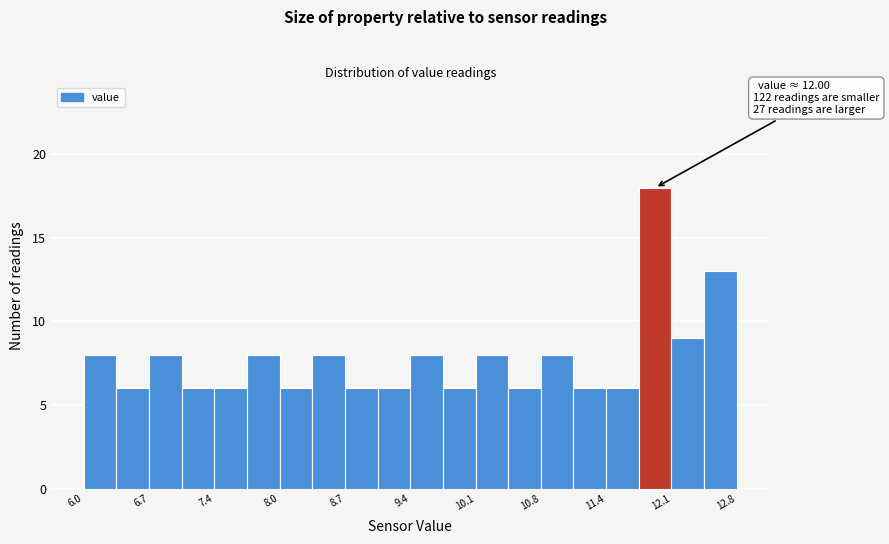

Around what value on the x-axis is the tallest bar? Give the approximate position of its centre, as read against the axis.

12.0